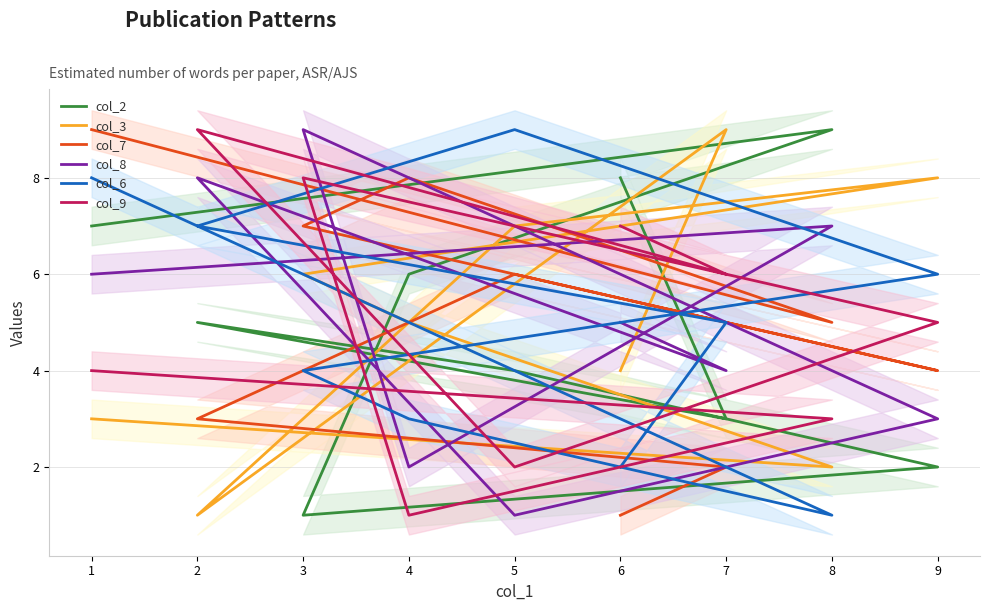

What is the sum of all col_7 values?

45